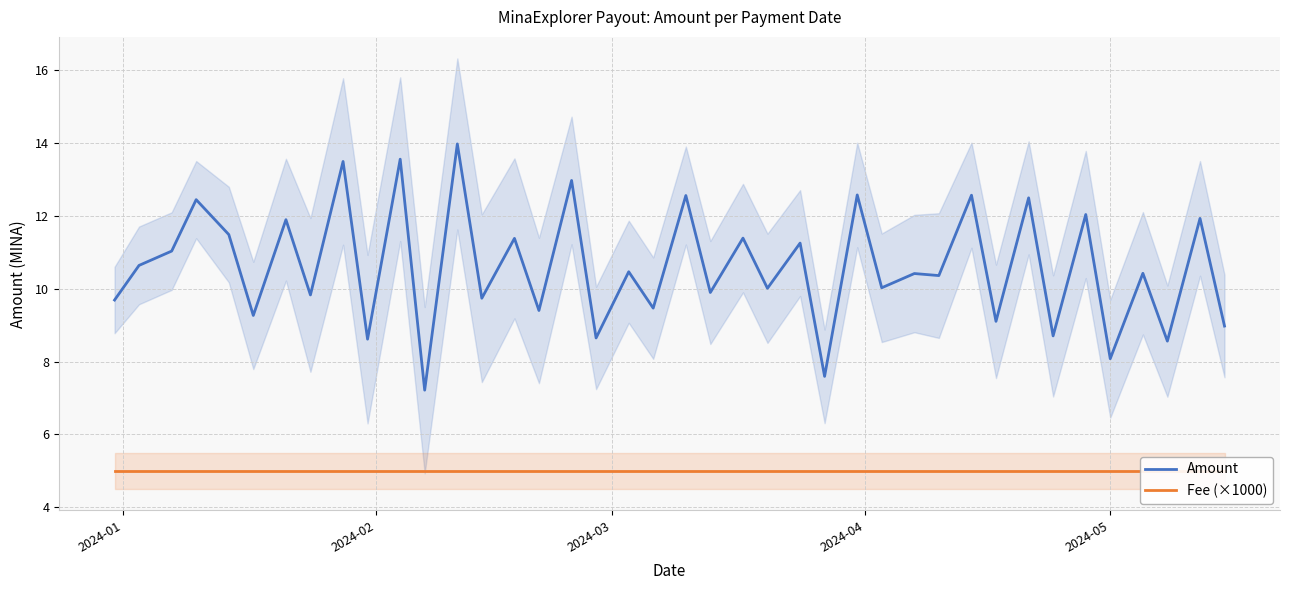

True or false: Amount and Fee (×1000) cross at least once.

False